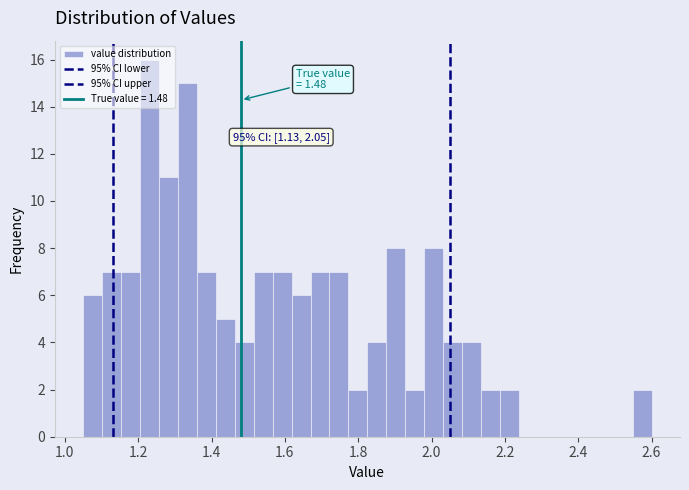

Read against the x-axis, roughly where is the centre of the tallest bar?

1.24